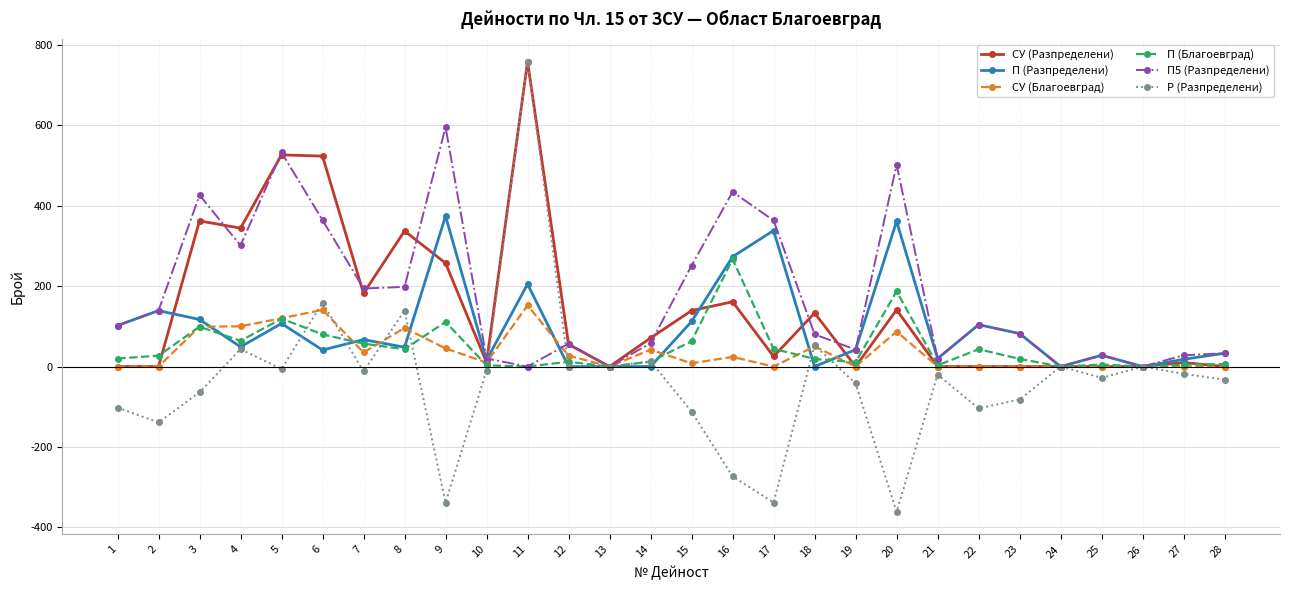

Which series changed the most between 4 and 21?

СУ (Разпределени)